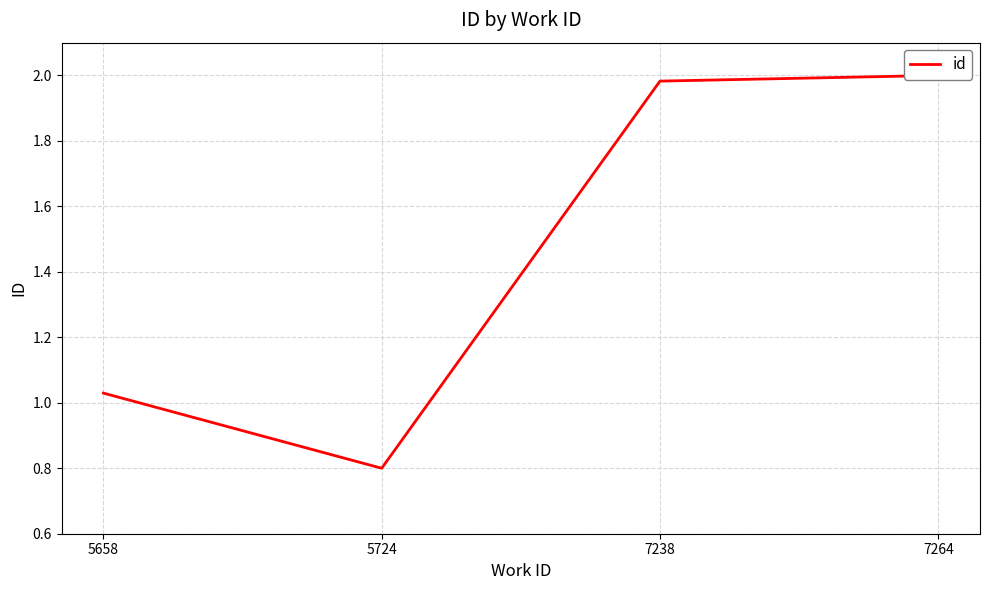

Where is the first local minimum?

5724